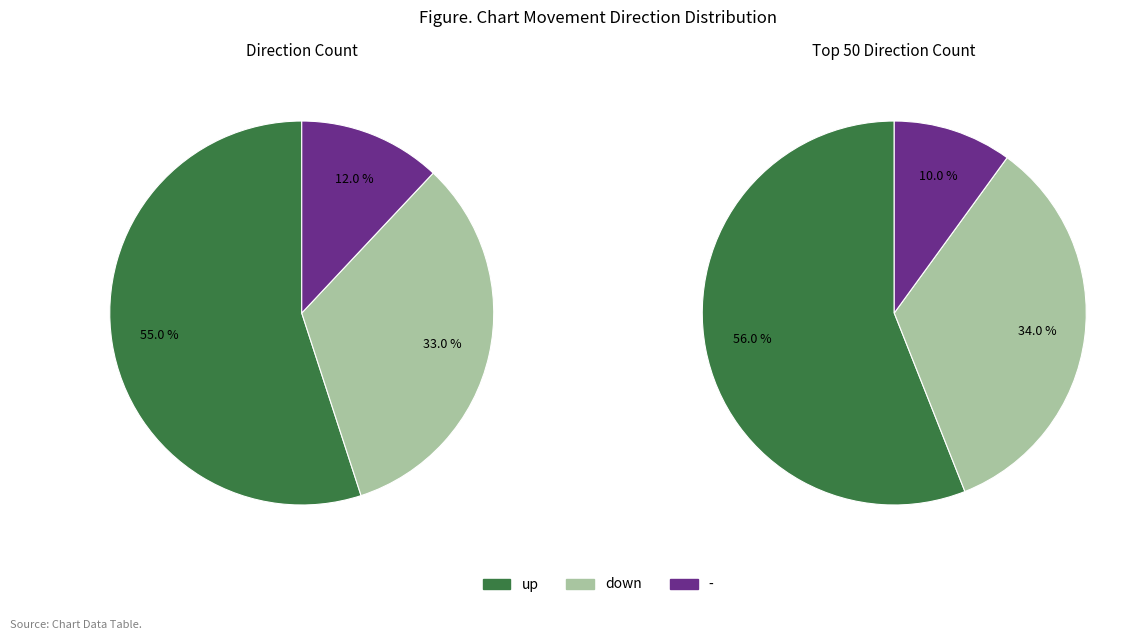

How many slices are in this pie chart?

3